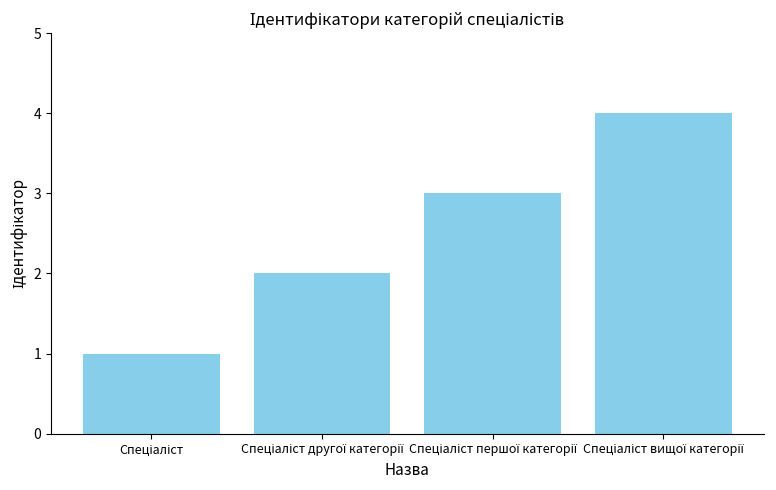

What is the maximum value shown in the chart?

4